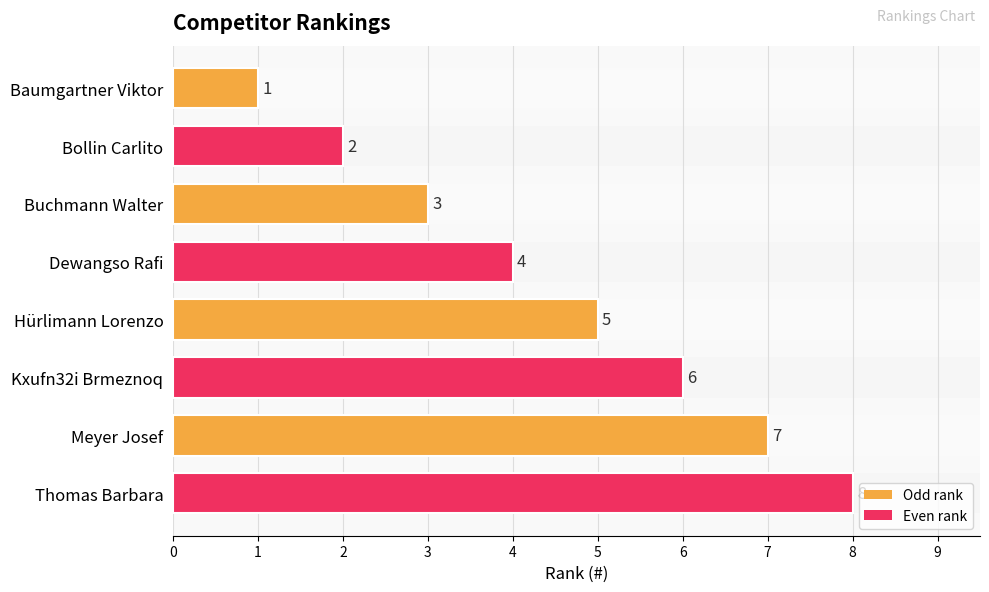

What position from the left is Buchmann Walter?

3